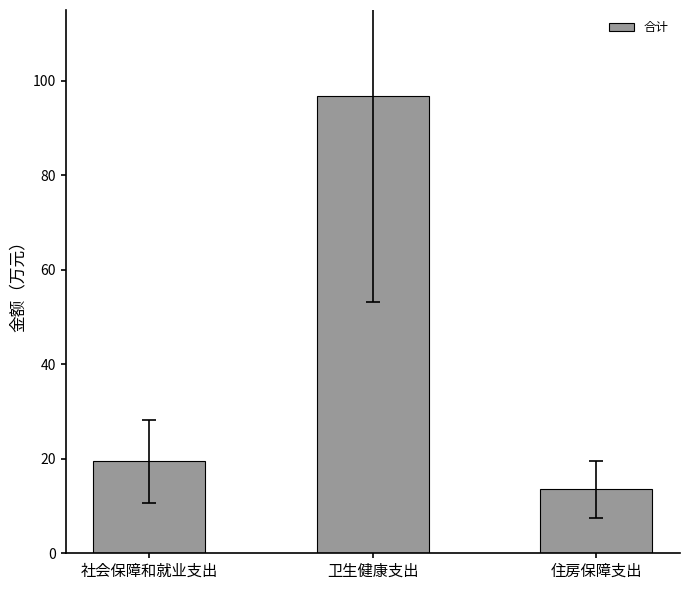

How many categories are shown in the chart?

3